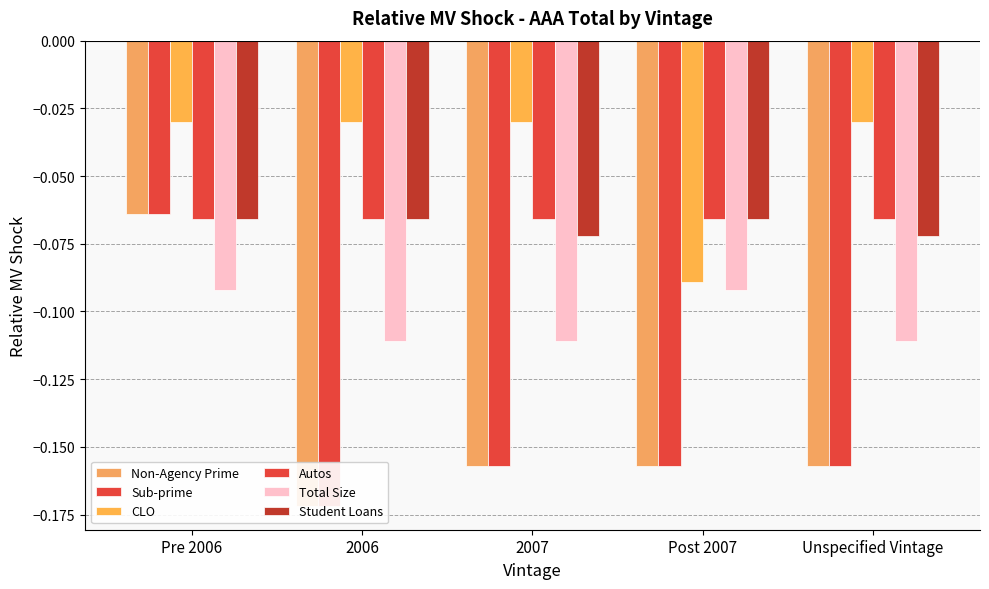

At which category is the sum across all series the highest?

Pre 2006